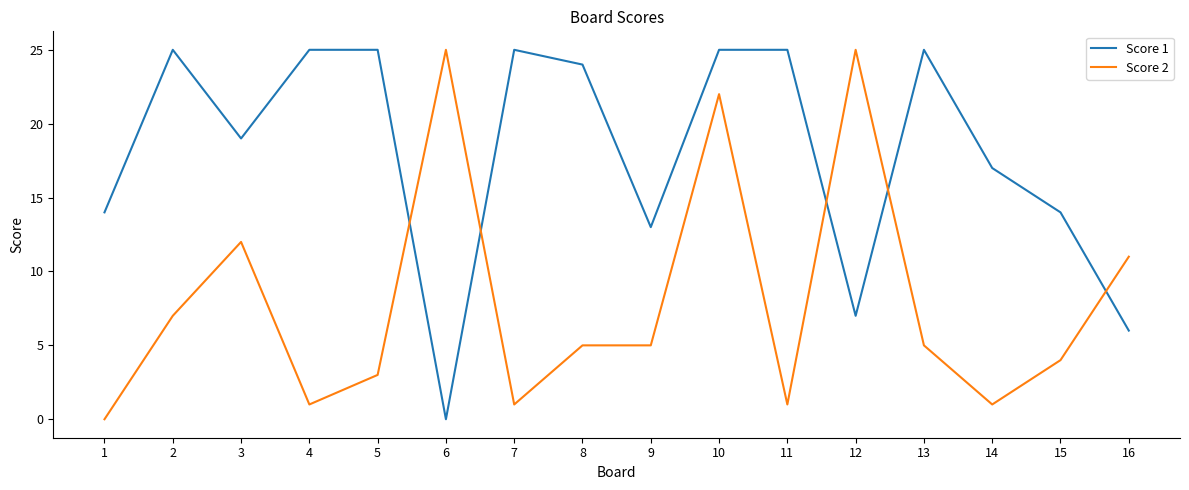

Is it true that Score 1 equals 13 at 9?

True